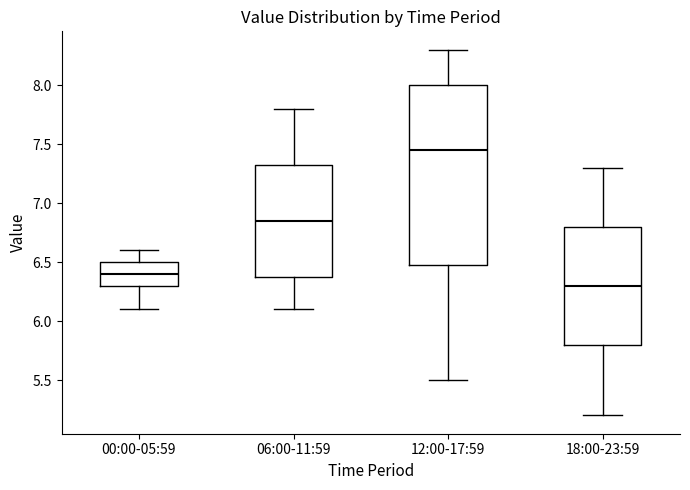

Reading left to right, transcribe this box plot: for each box, give where its median line is, the range the box spans, and where its two whiskers end, as read against the y-axis. The values are not printed on the chart, so give them approximately, as read against the axis.

00:00-05:59: median 6.40, box 6.30 to 6.50, whiskers 6.10 to 6.60
06:00-11:59: median 6.85, box 6.40 to 7.35, whiskers 6.10 to 7.80
12:00-17:59: median 7.45, box 6.50 to 8.00, whiskers 5.50 to 8.30
18:00-23:59: median 6.30, box 5.80 to 6.80, whiskers 5.20 to 7.30